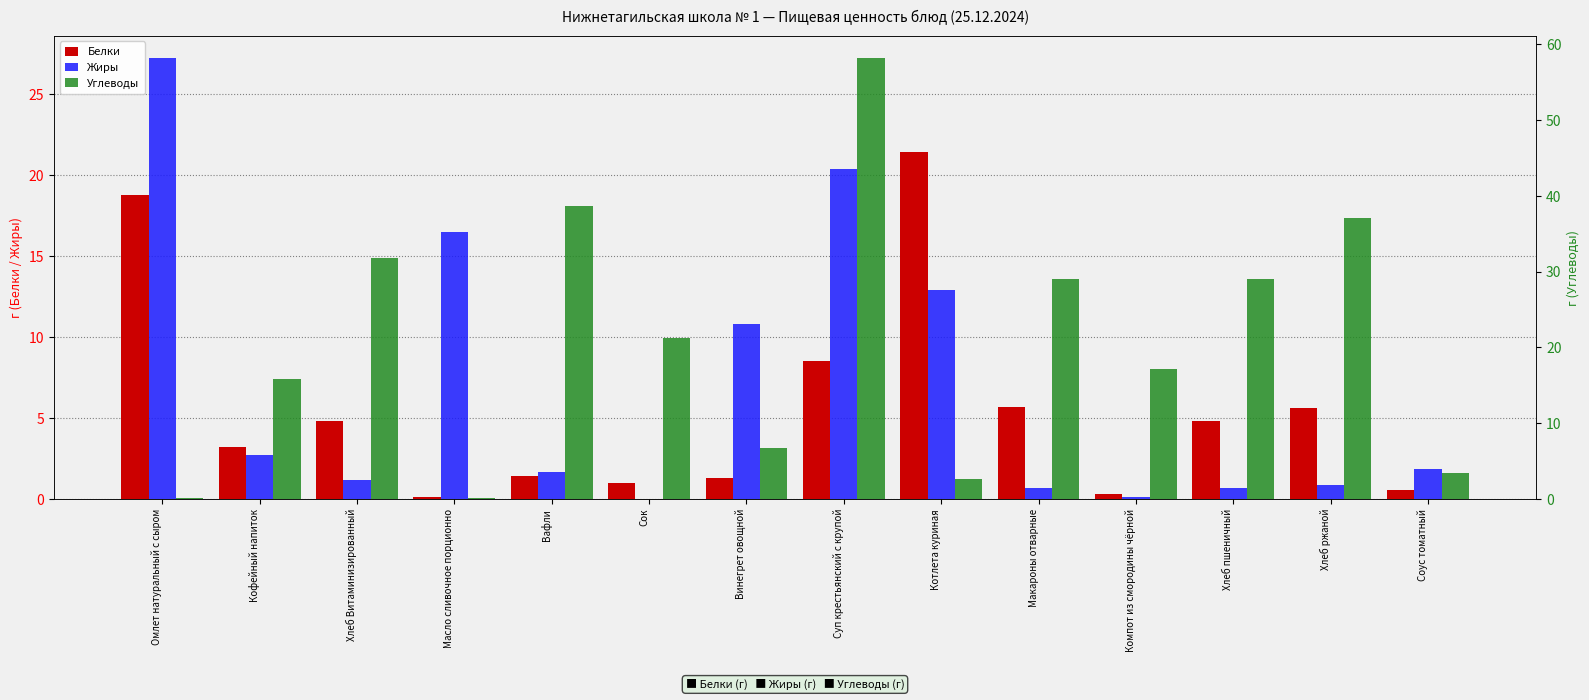

What is the total value across all series at Масло сливочное порционно?

16.8